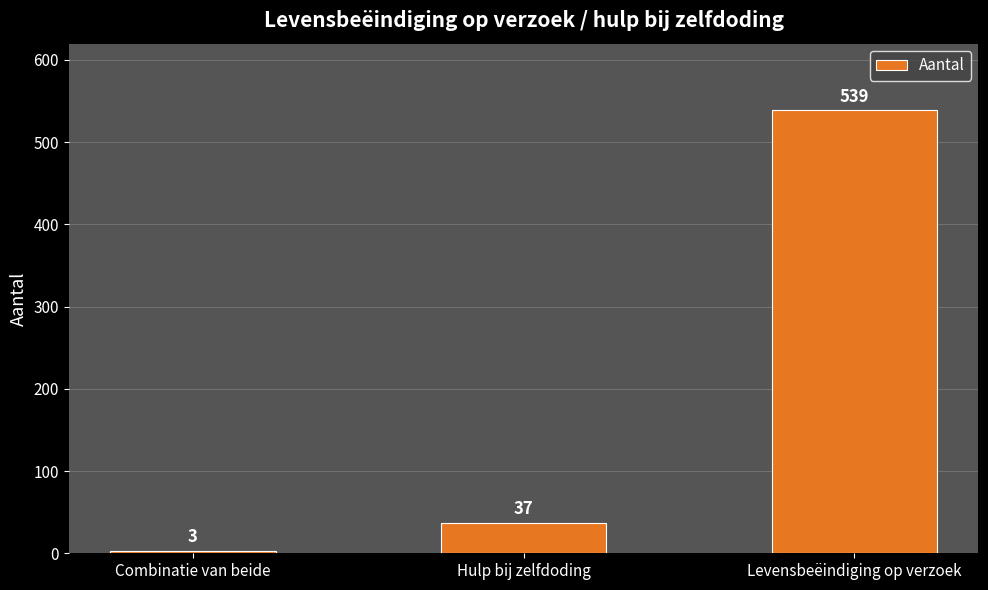

How many data points does each series have?

3